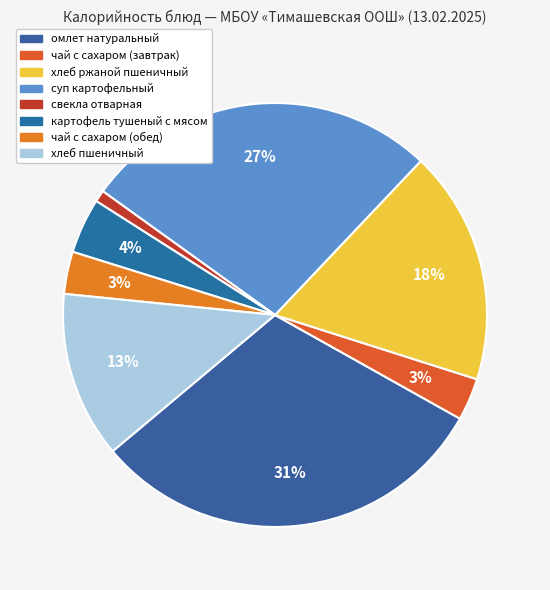

What is the largest slice in the pie chart?

омлет натуральный